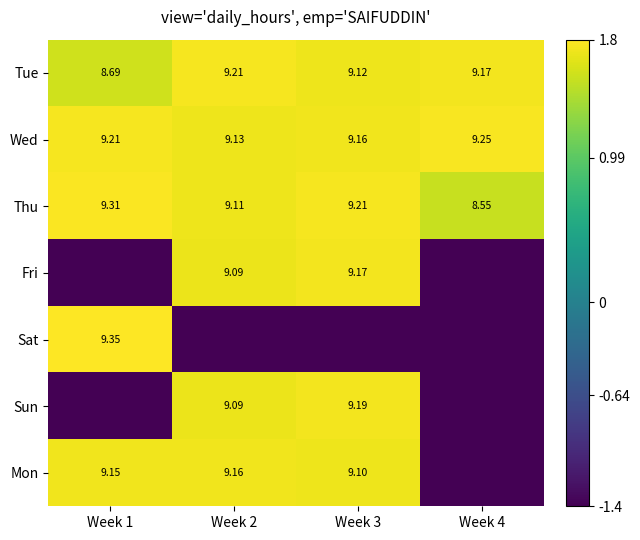

How many values in Sat are above zero?

1